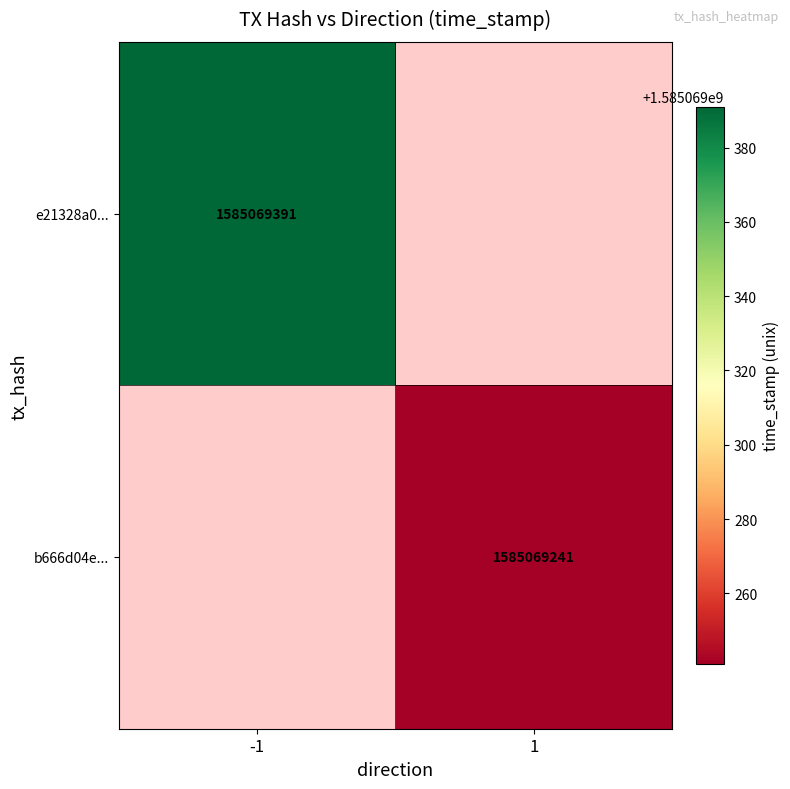

Reading right to left, extract all data points from this chart.

e21328a07bb6ad377a9850bdf75e682b4e7ae88: 1585069391	-1
b666d04e1e22a1fd63a663b54ff864446513750: 1585069241	1